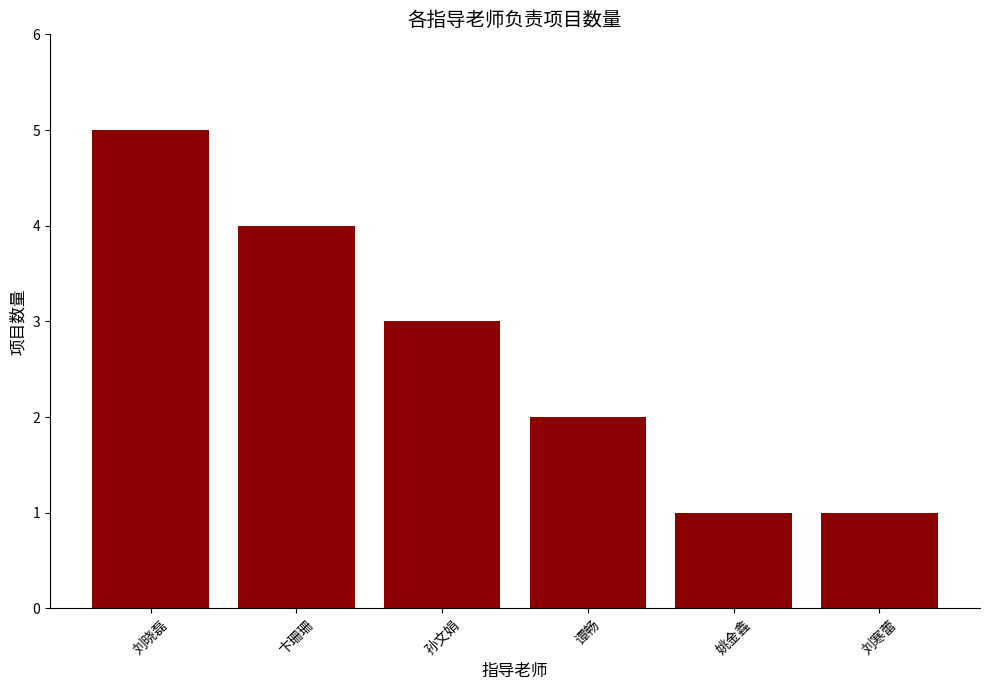

Reading right to left, list all the values displayed in this chart.

刘寒蕾=1	姚金鑫=1	谭畅=2	孙文娟=3	卞珊珊=4	刘晓磊=5